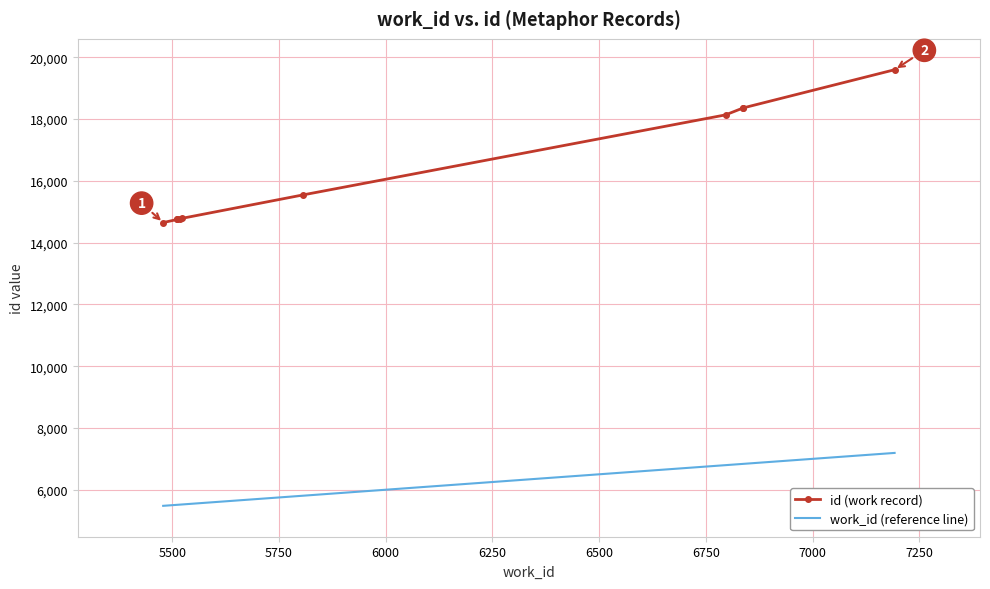

True or false: id (work record) and work_id (reference line) cross at least once.

False